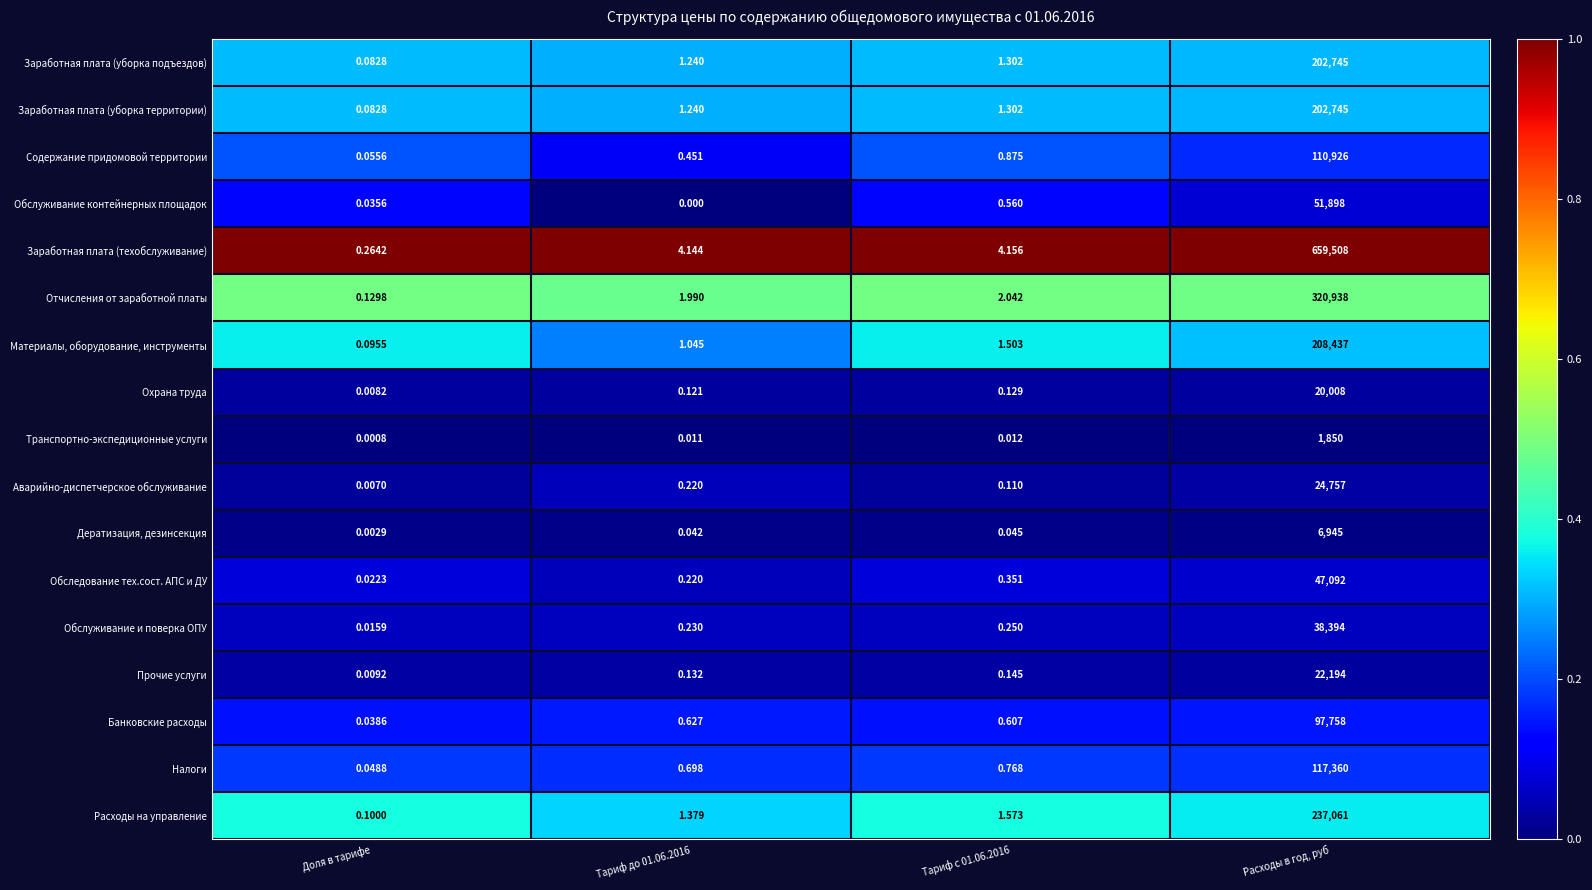

Which series has the largest total across all categories?

Заработная плата (техобслуживание)